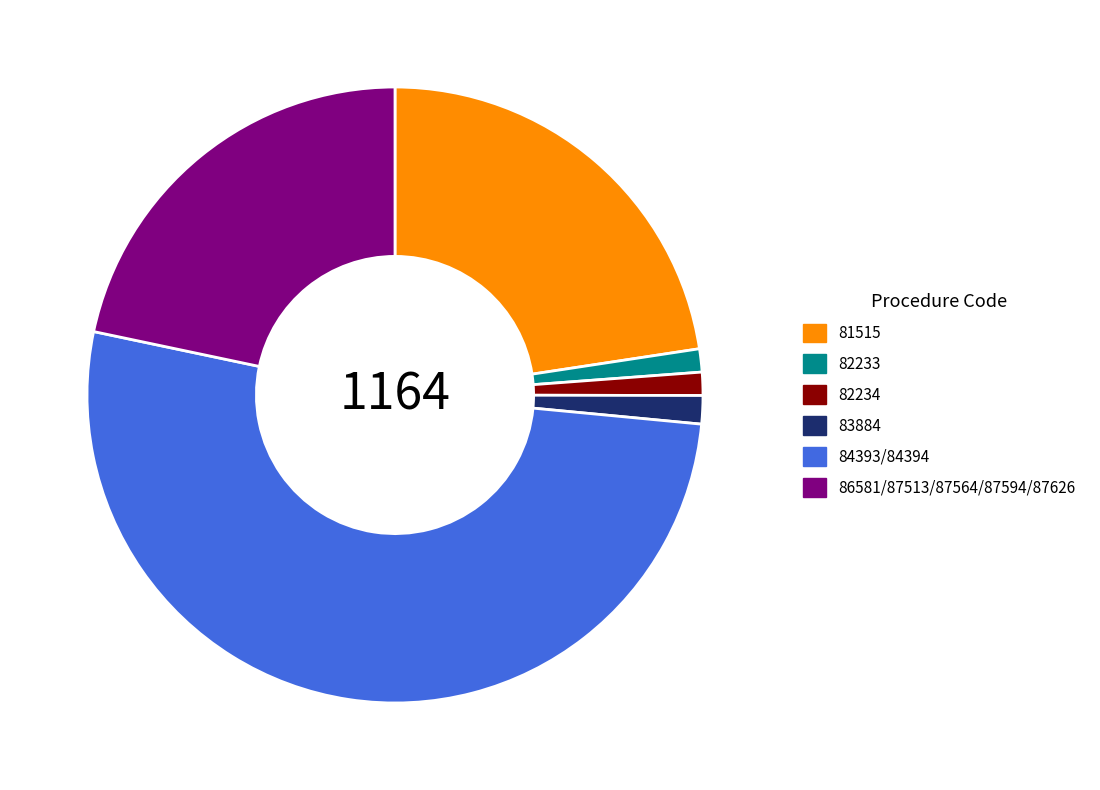

What is the largest slice in the pie chart?

84393/84394